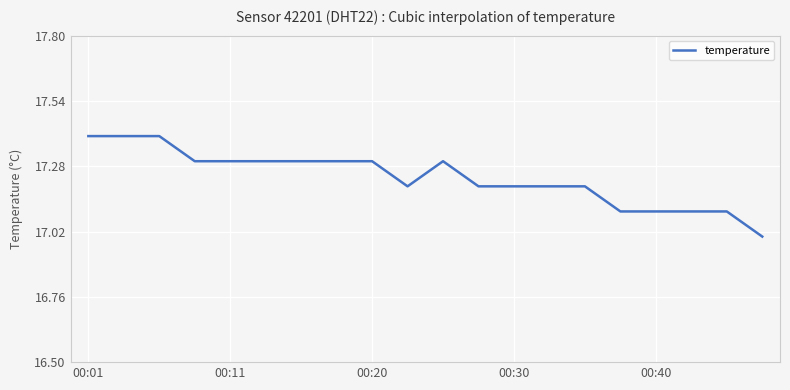

What is the difference between the maximum and minimum values?

0.4